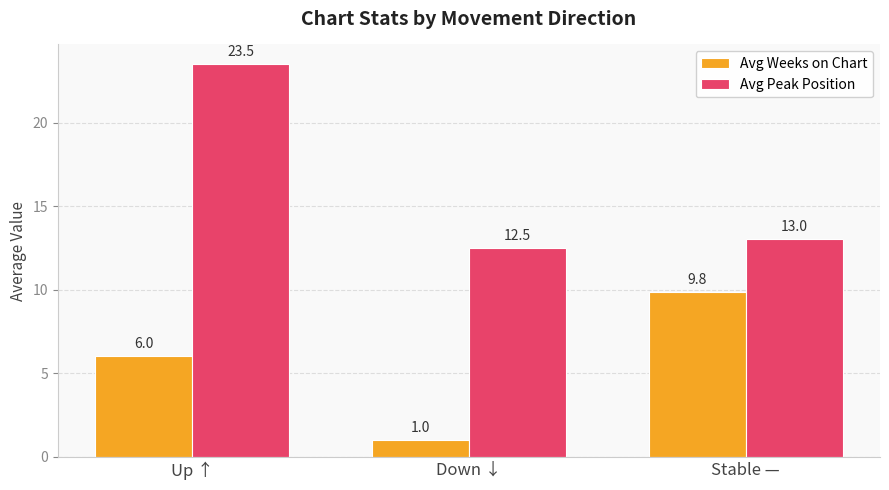

What is the label of the 2nd bar from the left?

Down ↓